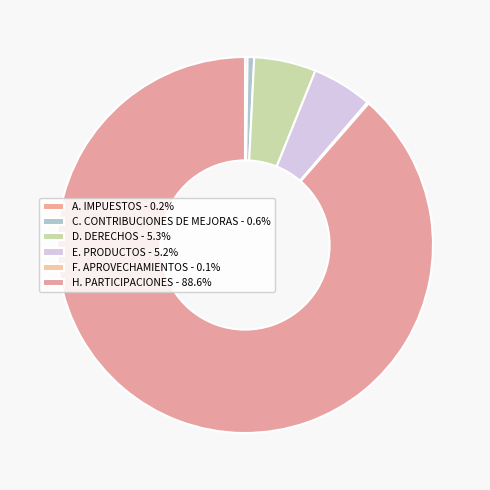

Rank the categories by value from highest to lowest.

H. PARTICIPACIONES, D. DERECHOS, E. PRODUCTOS, C. CONTRIBUCIONES DE MEJORAS, A. IMPUESTOS, F. APROVECHAMIENTOS